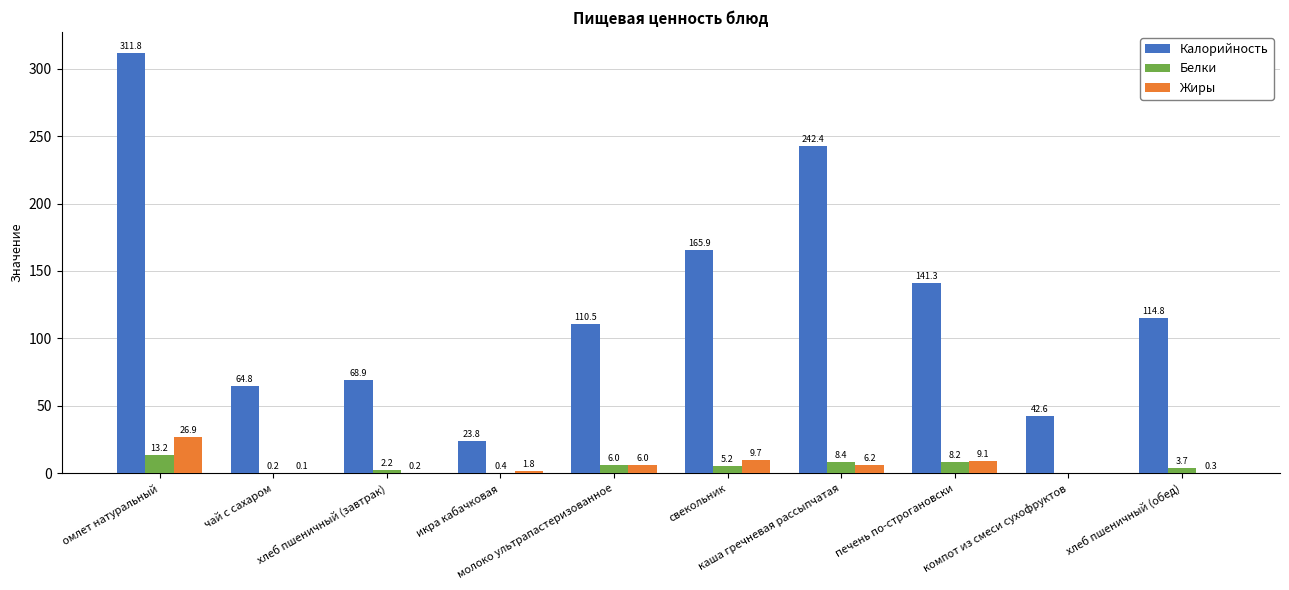

Which series has the largest total across all categories?

Калорийность